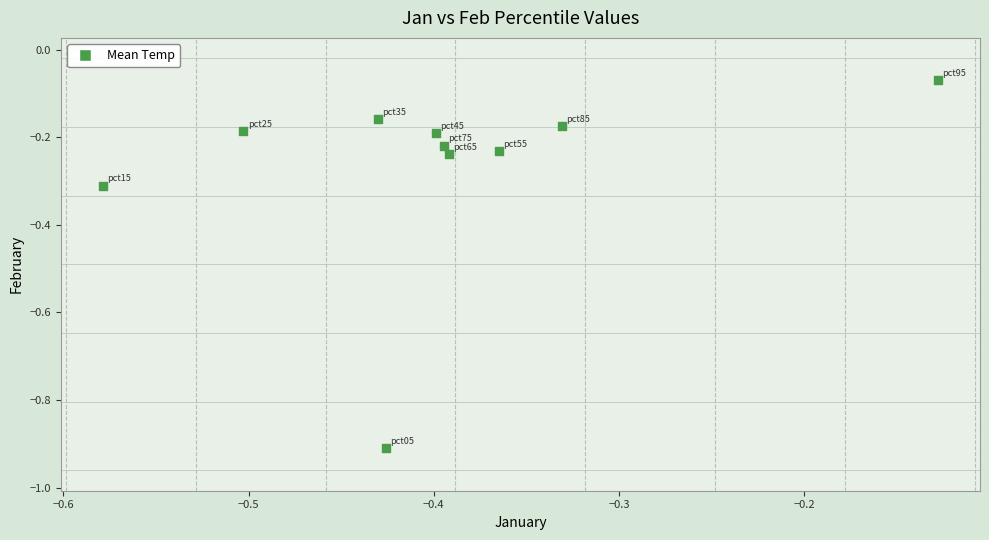

What is the average X value?

-0.4